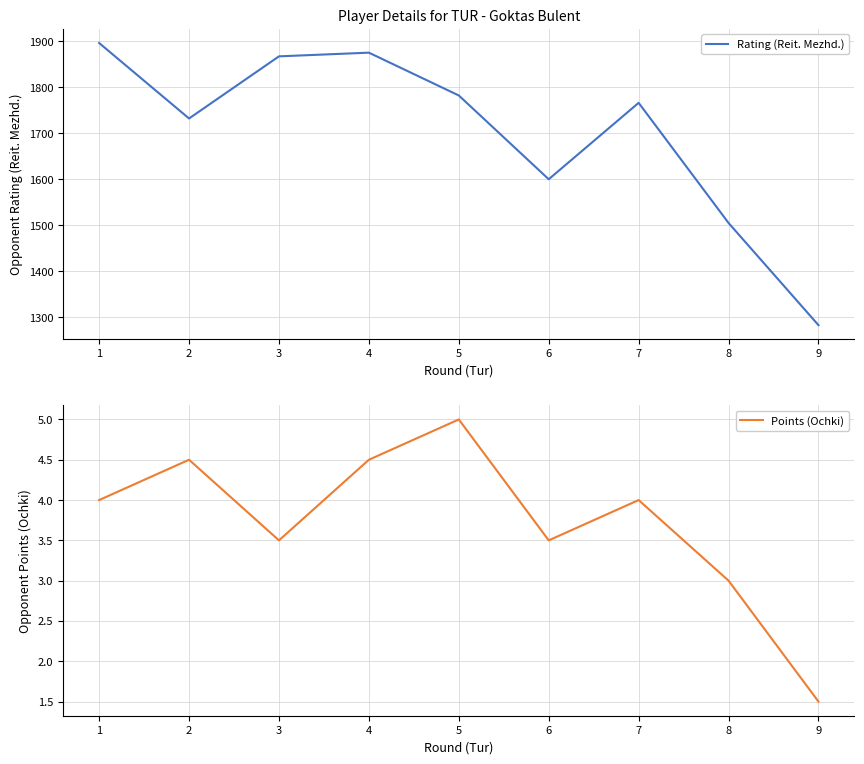

How many distinct data groups are displayed?

2